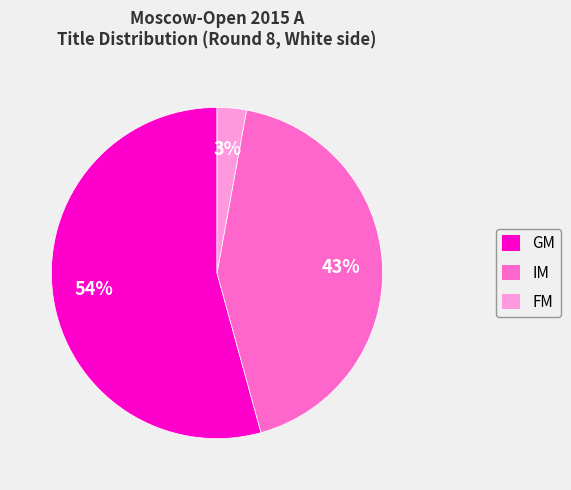

What percentage is the IM slice, to the nearest percent?

43%